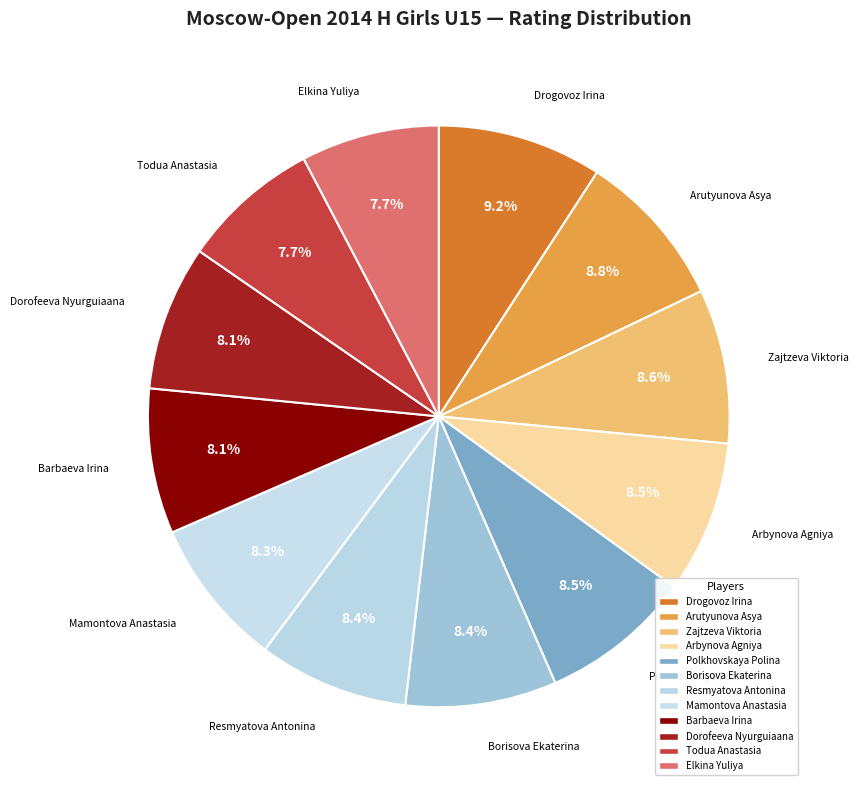

What percentage is the Arbynova Agniya slice, to the nearest percent?

8%